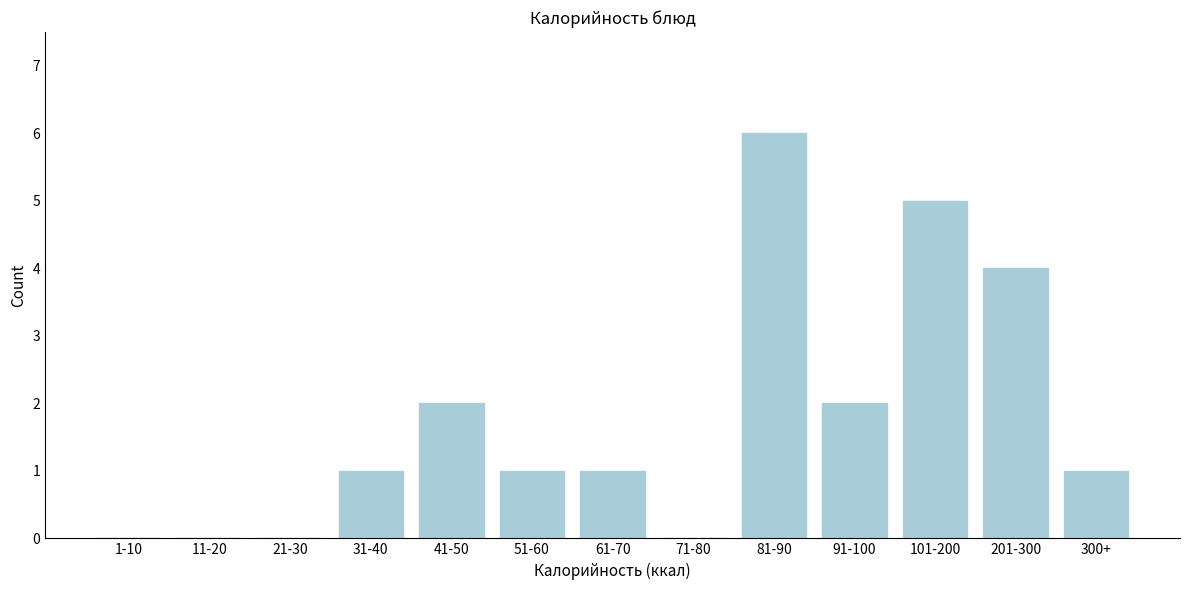

Reading left to right, what are all the values shown in this chart?

1-10=0	11-20=0	21-30=0	31-40=1	41-50=2	51-60=1	61-70=1	71-80=0	81-90=6	91-100=2	101-200=5	201-300=4	300+=1